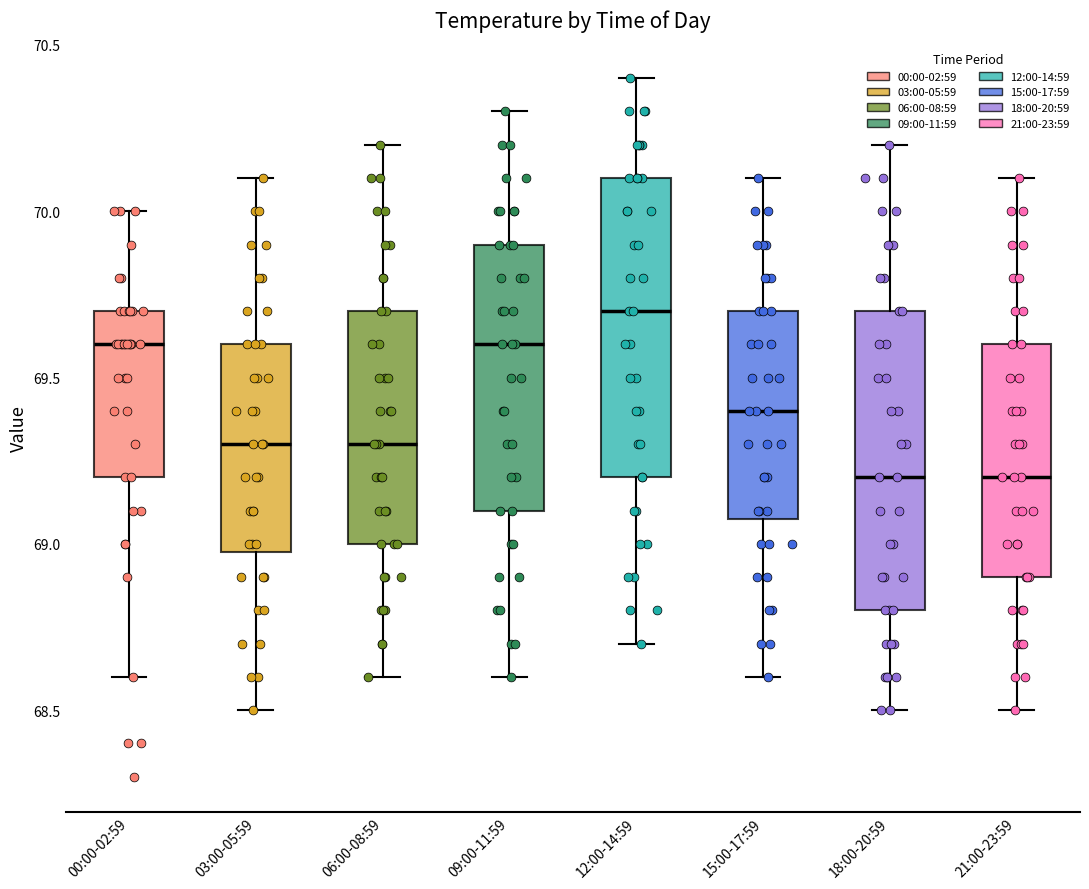

Reading left to right, read every box against the y-axis: the position of its median line, the range the box covers, and the ends of its whiskers. The values are not printed on the chart, so give them approximately, as read against the axis.

00:00-02:59: median 69.6, box 69.2 to 69.7, whiskers 68.6 to 70.0
03:00-05:59: median 69.3, box 69.0 to 69.6, whiskers 68.5 to 70.1
06:00-08:59: median 69.3, box 69.0 to 69.7, whiskers 68.6 to 70.2
09:00-11:59: median 69.6, box 69.1 to 69.9, whiskers 68.6 to 70.3
12:00-14:59: median 69.7, box 69.2 to 70.1, whiskers 68.7 to 70.4
15:00-17:59: median 69.4, box 69.1 to 69.7, whiskers 68.6 to 70.1
18:00-20:59: median 69.2, box 68.8 to 69.7, whiskers 68.5 to 70.2
21:00-23:59: median 69.2, box 68.9 to 69.6, whiskers 68.5 to 70.1